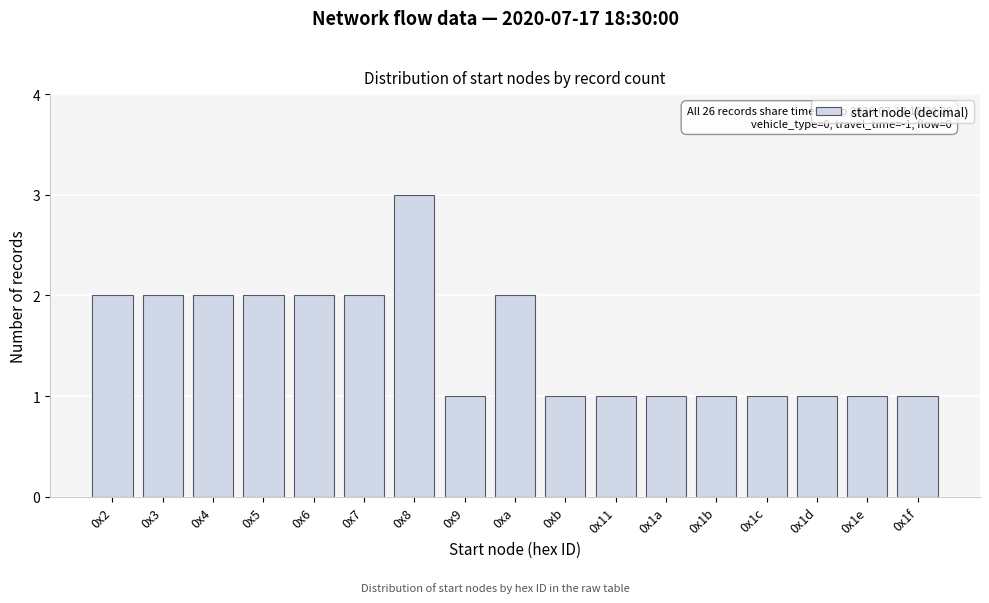

Reading left to right, list all the values displayed in this chart.

0x2=2	0x3=2	0x4=2	0x5=2	0x6=2	0x7=2	0x8=3	0x9=1	0xa=2	0xb=1	0x11=1	0x1a=1	0x1b=1	0x1c=1	0x1d=1	0x1e=1	0x1f=1